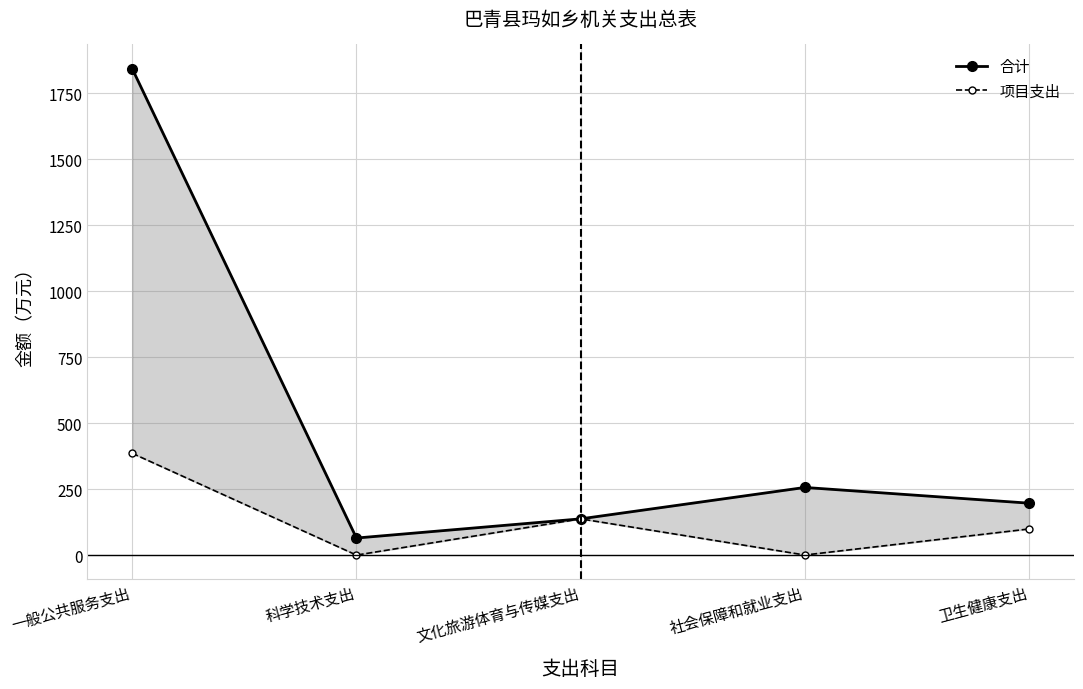

What is the difference between the highest and lowest values at 一般公共服务支出?

1456.9